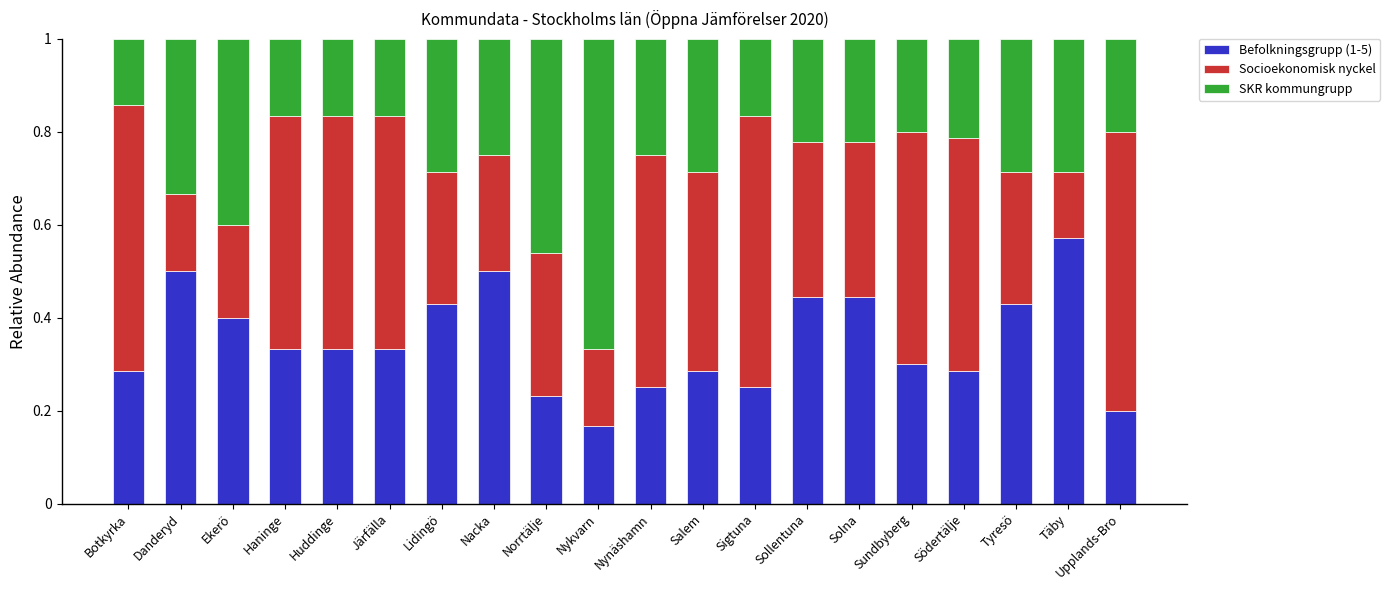

The value of Befolkningsgrupp (1-5) at Solna is 0.4. True or false?

True